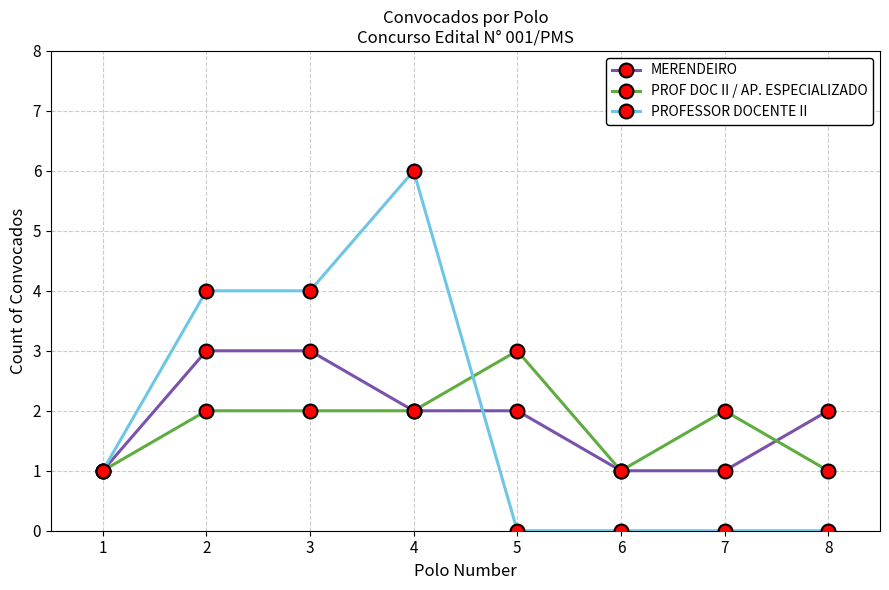

Is it true that PROF DOC II / AP. ESPECIALIZADO equals 3 at 5?

True